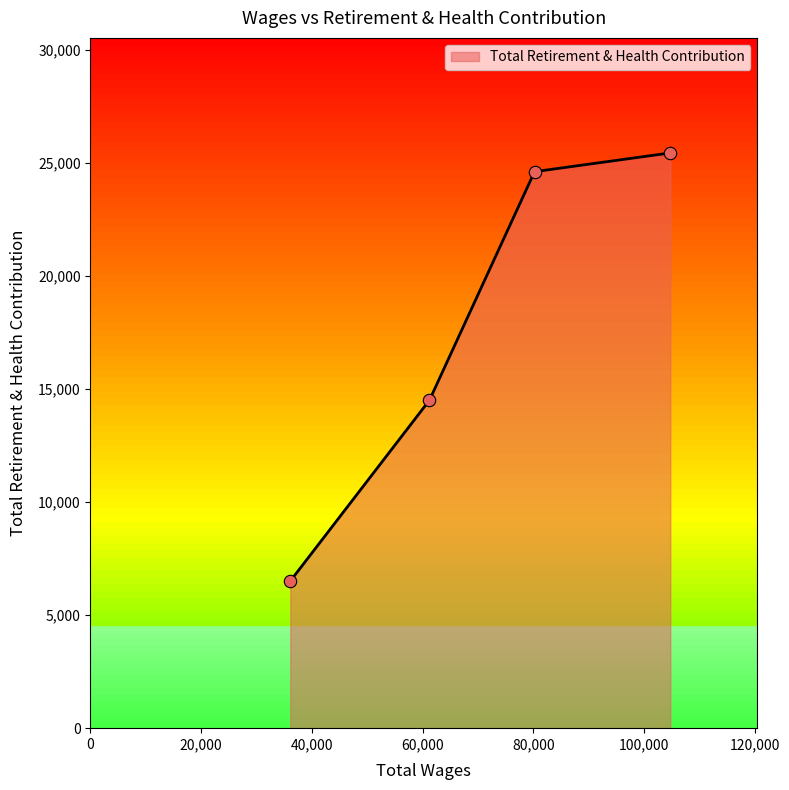

Between 80237.0 and 104762.0, which is larger?

104762.0